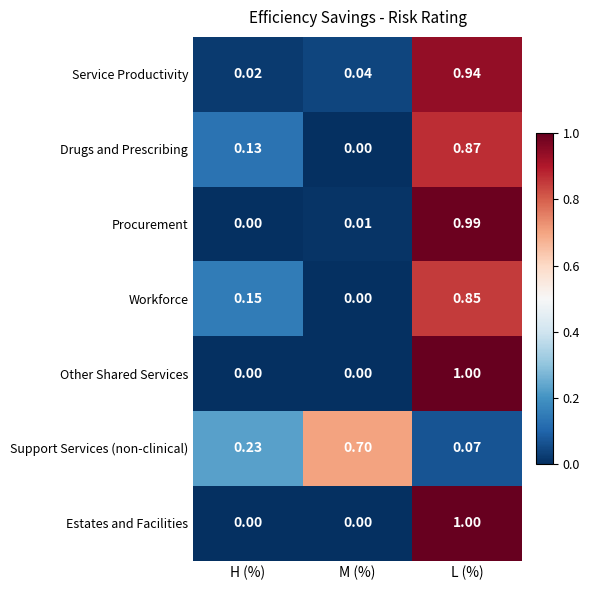

Rank the categories by Drugs and Prescribing value from lowest to highest.

M (%), H (%), L (%)